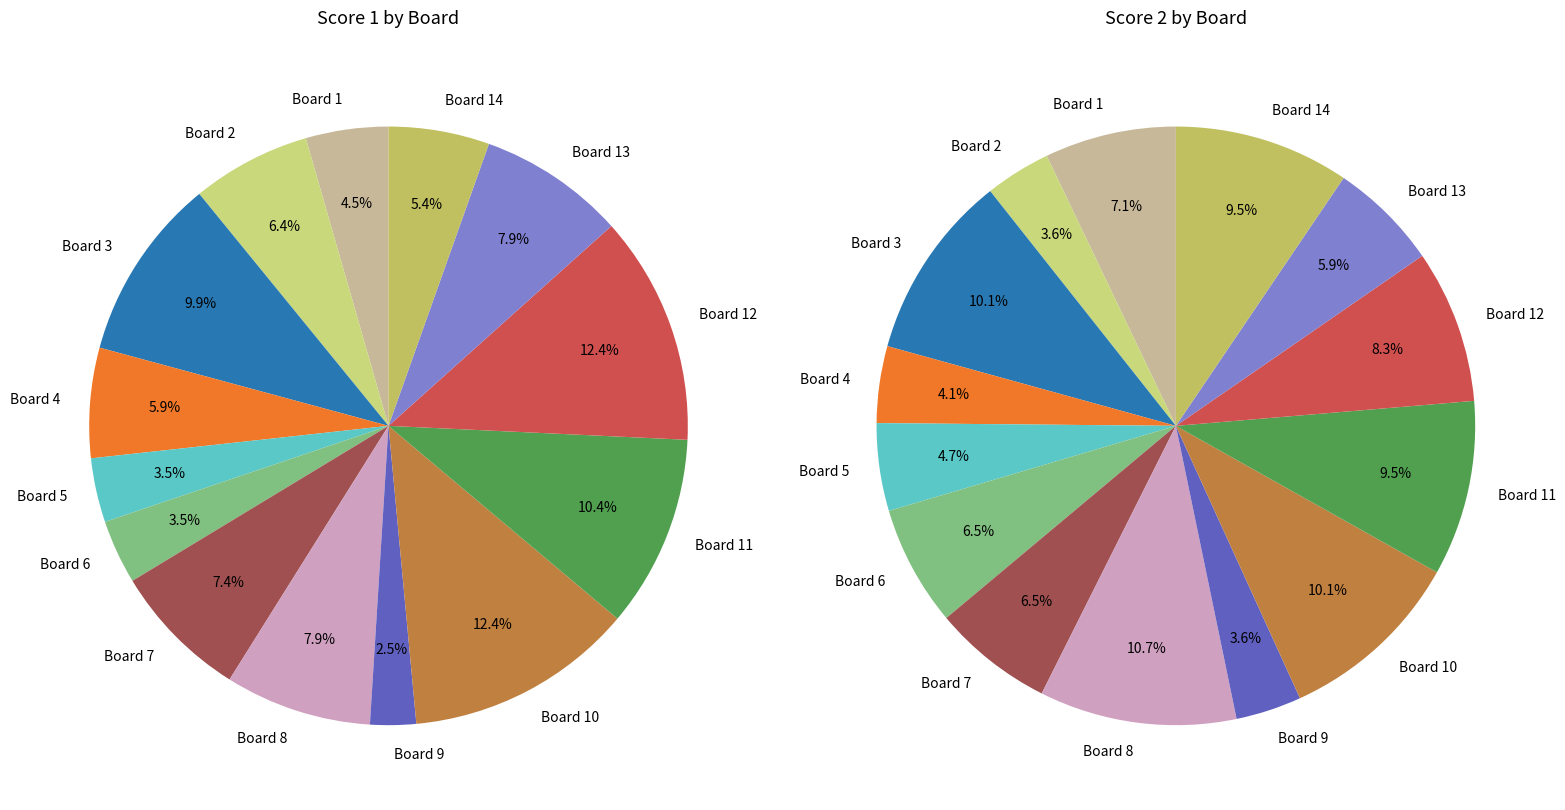

To the nearest percent, what is the difference between the largest and smallest slice percentages?

7%